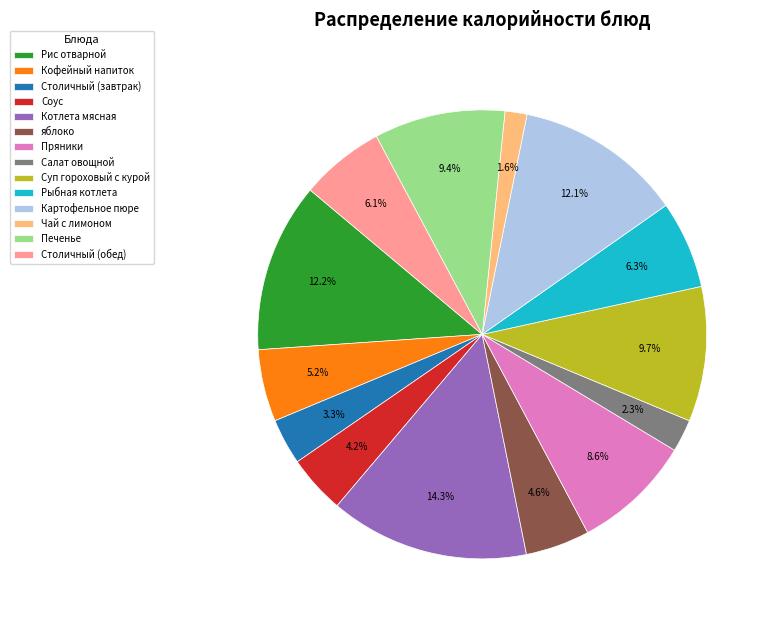

To the nearest percent, what is the difference between the яблоко and Салат овощной slice percentages?

2%